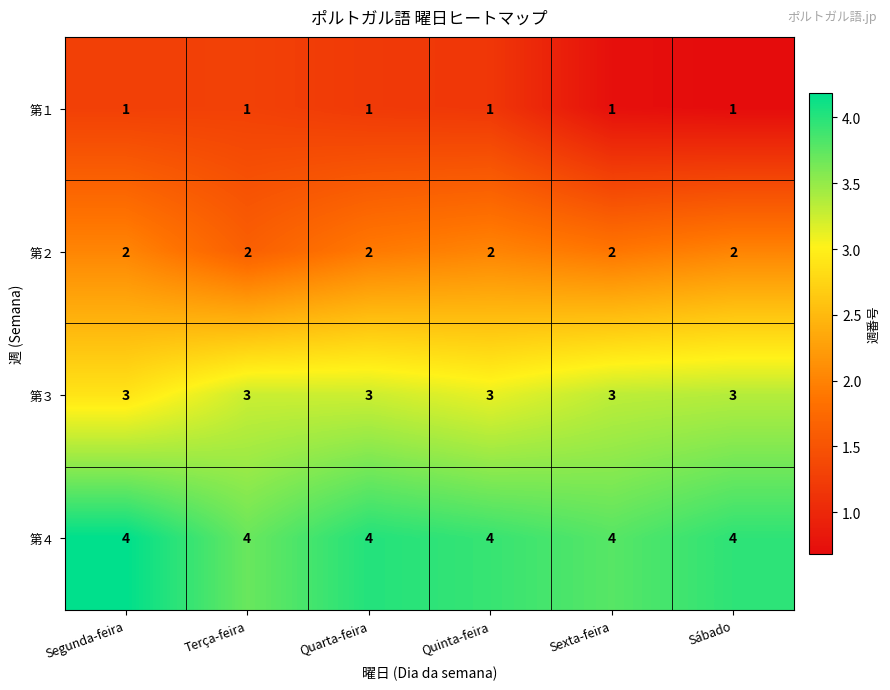

Between Segunda-feira and Quarta-feira, which is larger?

Segunda-feira